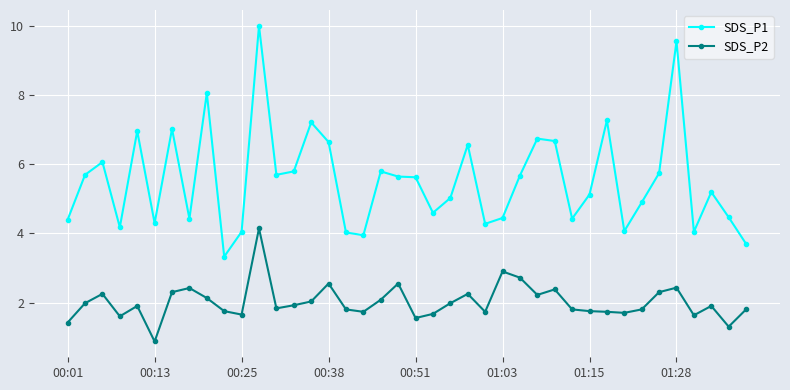

True or false: SDS_P2 and SDS_P1 cross at least once.

False